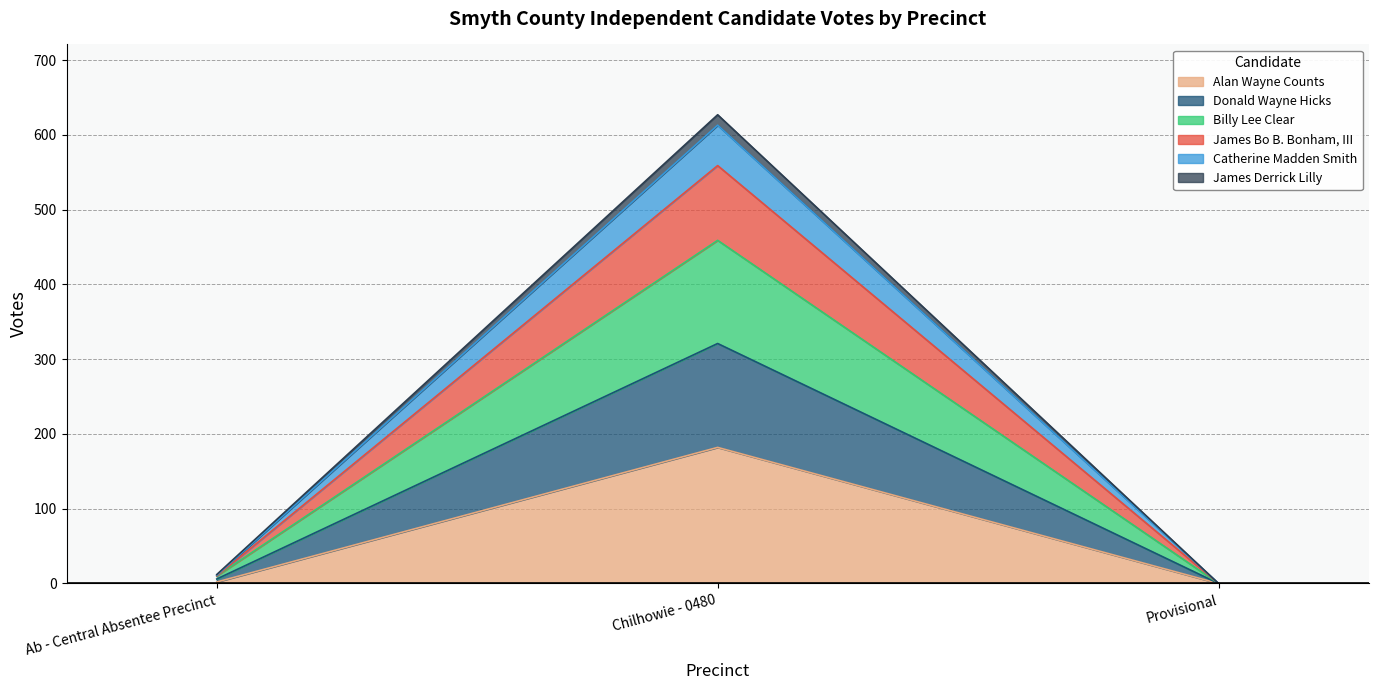

Which has a higher value, Chilhowie - 0480 or Ab - Central Absentee Precinct?

Chilhowie - 0480